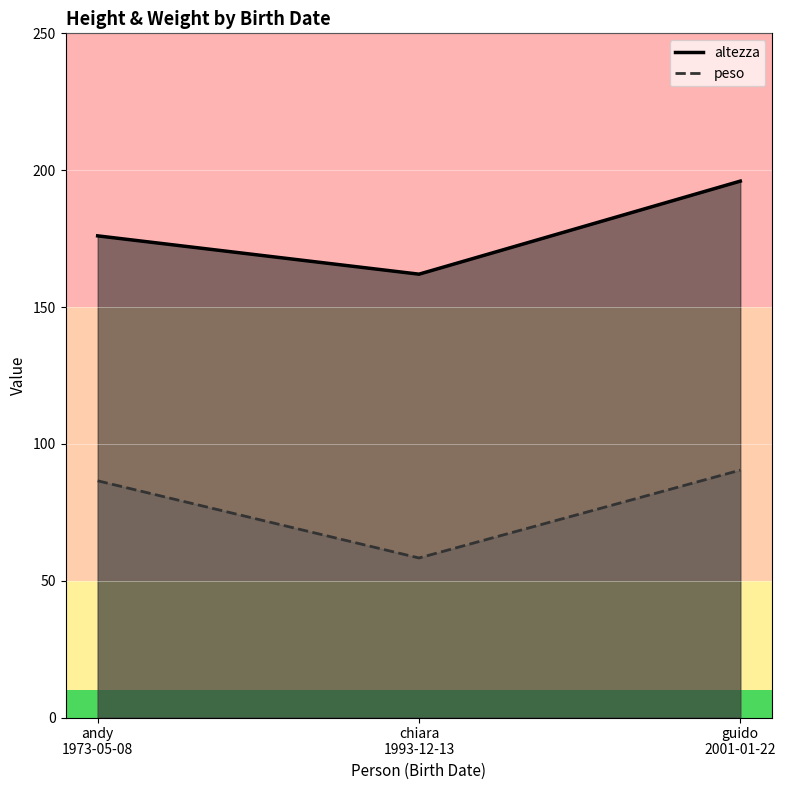

Rank the series by their average value, from lowest to highest.

peso, altezza